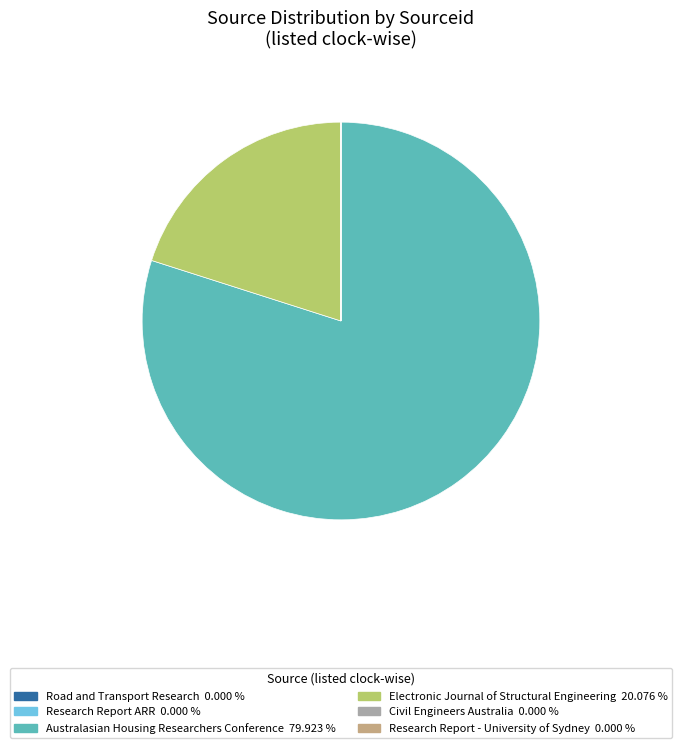

Is the sum of Australasian Housing Researchers Conference 79.923 % and Electronic Journal of Structural Engineering 20.076 % greater than half?

Yes